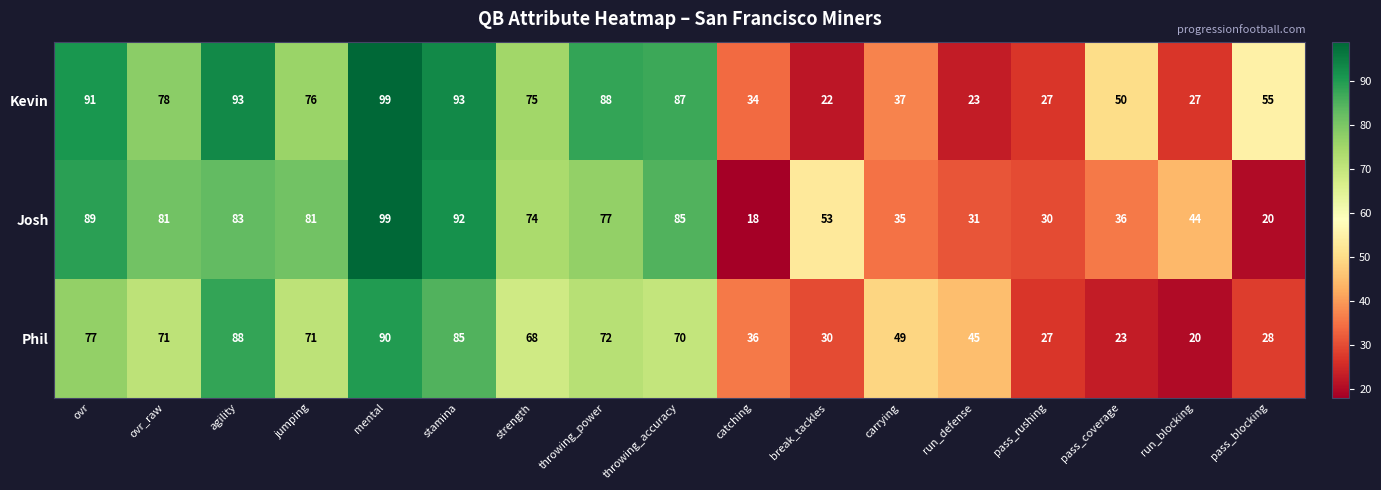

What is the smallest value displayed?

18